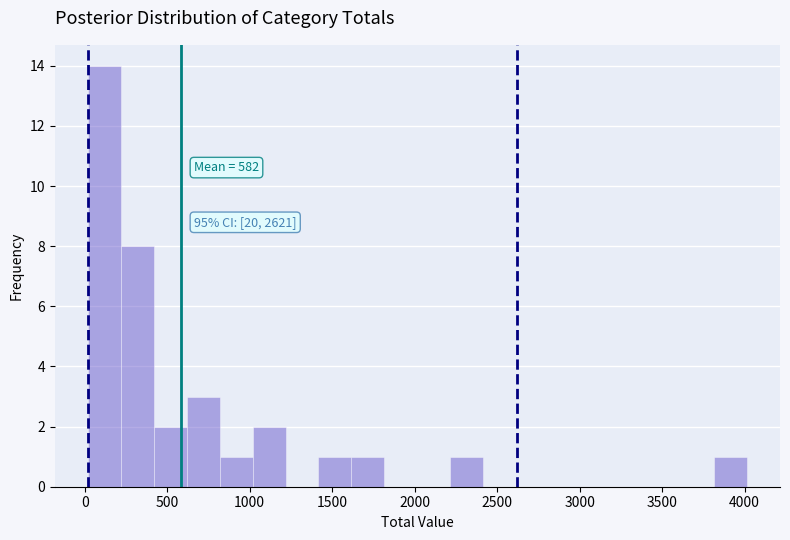

Around what value on the x-axis is the tallest bar? Give the approximate position of its centre, as read against the axis.

100